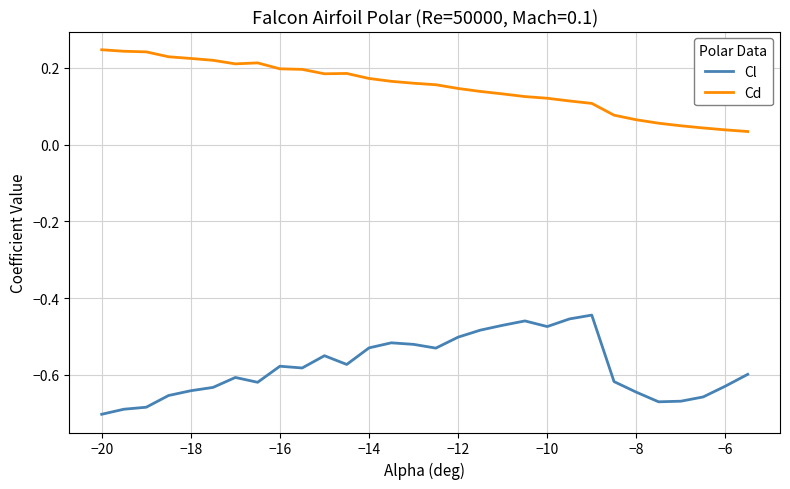

True or false: Cl and Cd intersect in this chart.

False